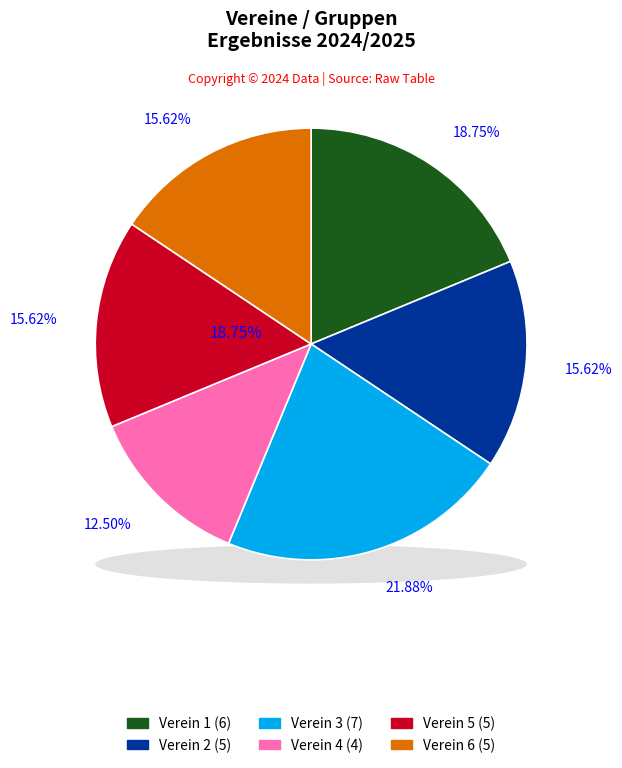

How much of the chart is everything except Verein 3?

78.1%